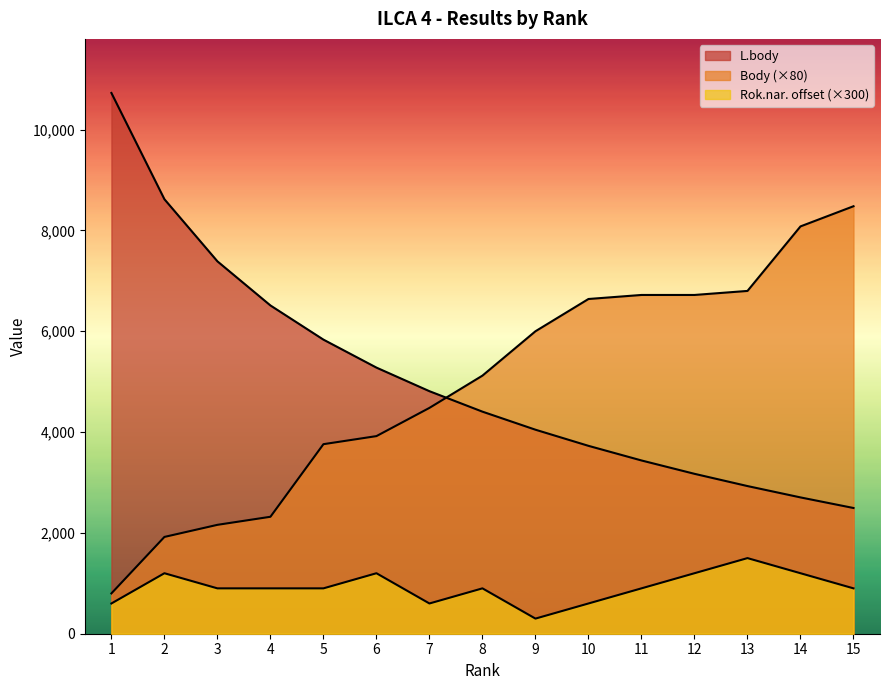

List the series in order of their peak value, highest first.

L.body, Body, Rok.nar.